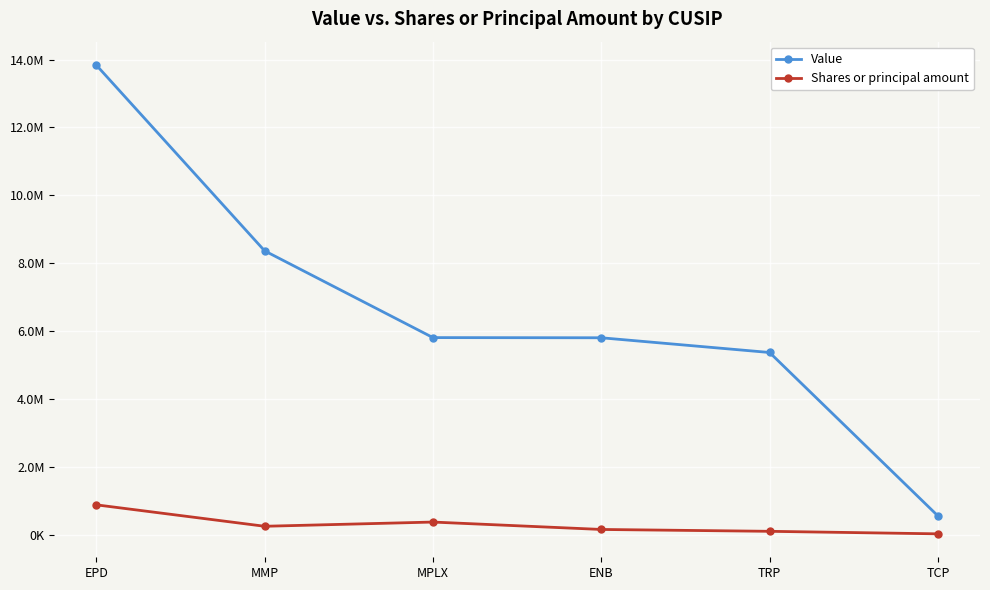

What are all the series names shown in the legend?

Value, Shares or principal amount